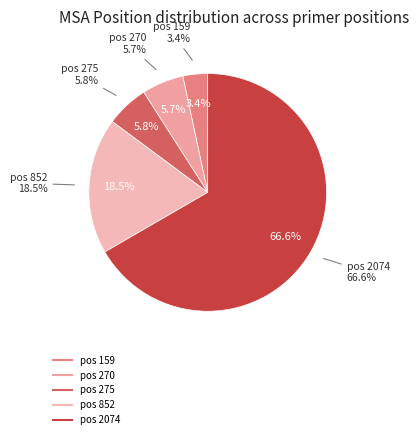

To the nearest percent, what is the average slice percentage?

20%